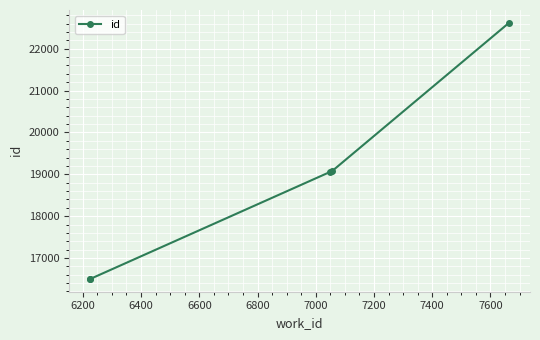

What is the value of the 4th point from the left?

19075